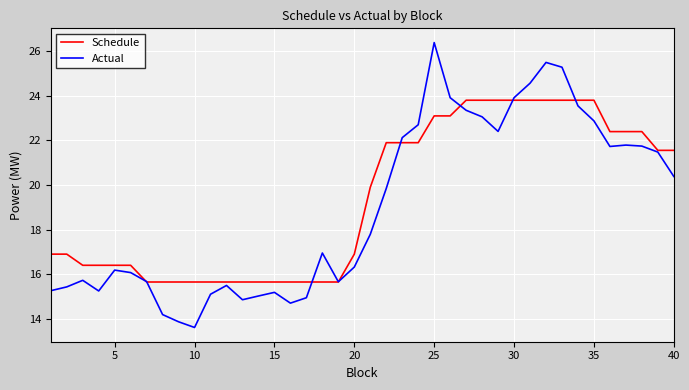

How many lines are shown in the chart?

2